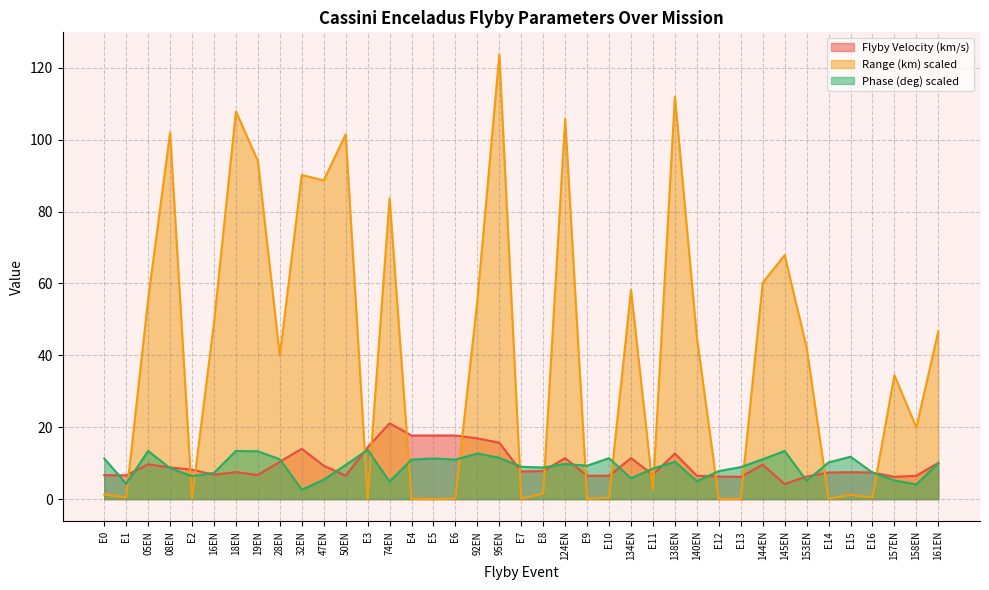

Is the value of Flyby Velocity (km/s) at 140EN greater than the value of Range (km) scaled at E3?

Yes